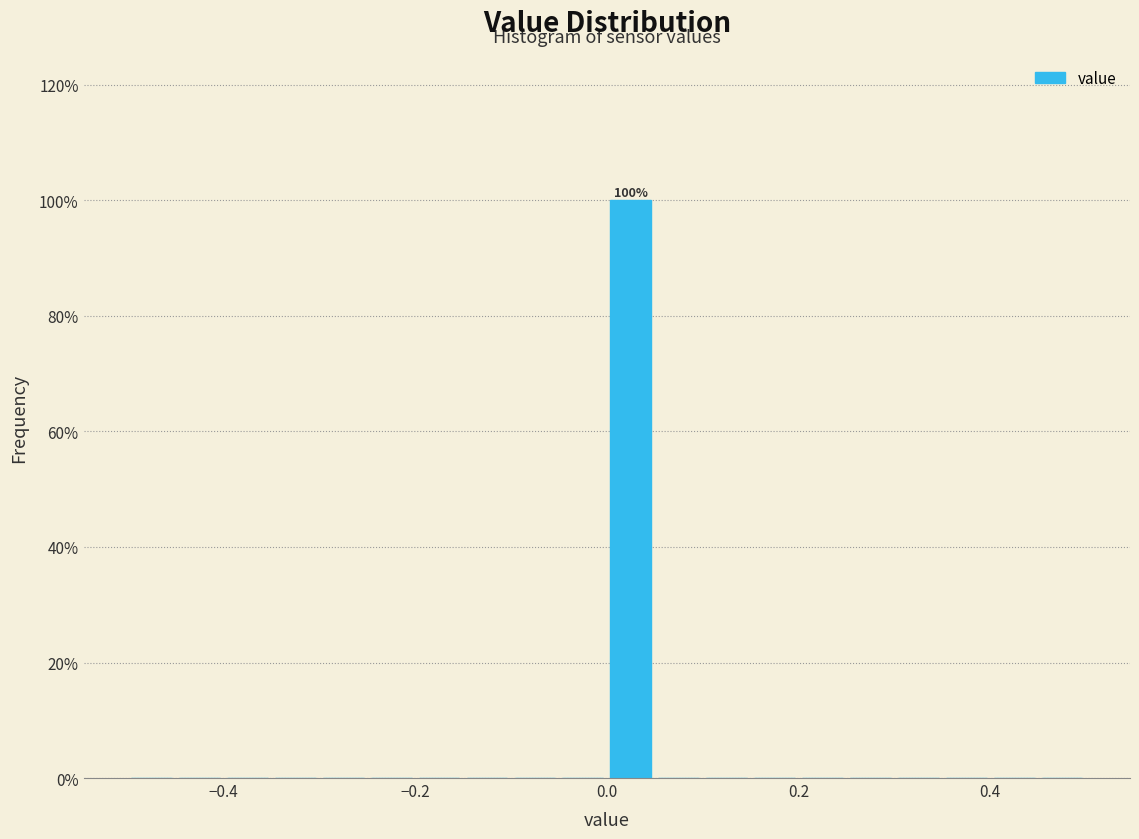

Read against the x-axis, roughly where is the centre of the tallest bar?

0.02